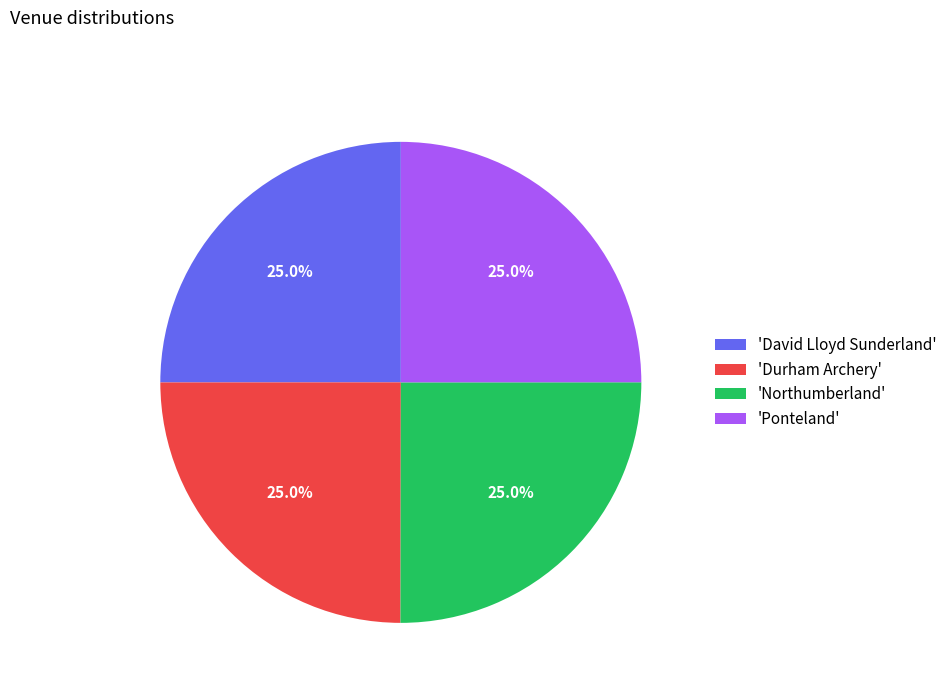

Is there any slice that represents more than half of the pie?

No